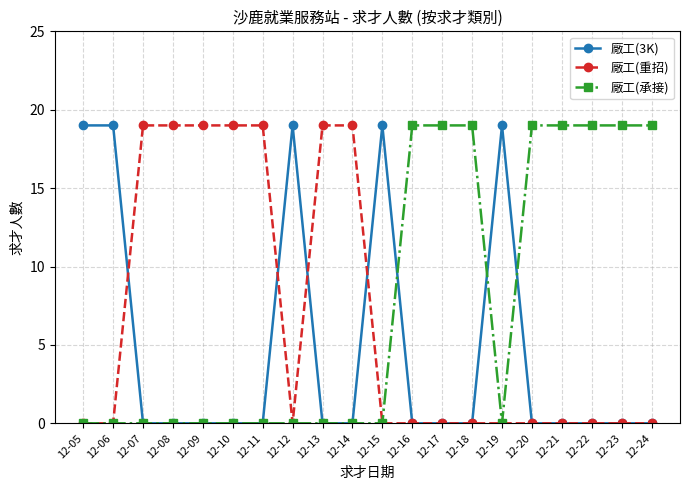

Reading left to right, extract all data points from this chart.

廠工(3K): 19	19	0	0	0	0	0	19	0	0	19	0	0	0	19	0	0	0	0	0
廠工(重招): 0	0	19	19	19	19	19	0	19	19	0	0	0	0	0	0	0	0	0	0
廠工(承接): 0	0	0	0	0	0	0	0	0	0	0	19	19	19	0	19	19	19	19	19